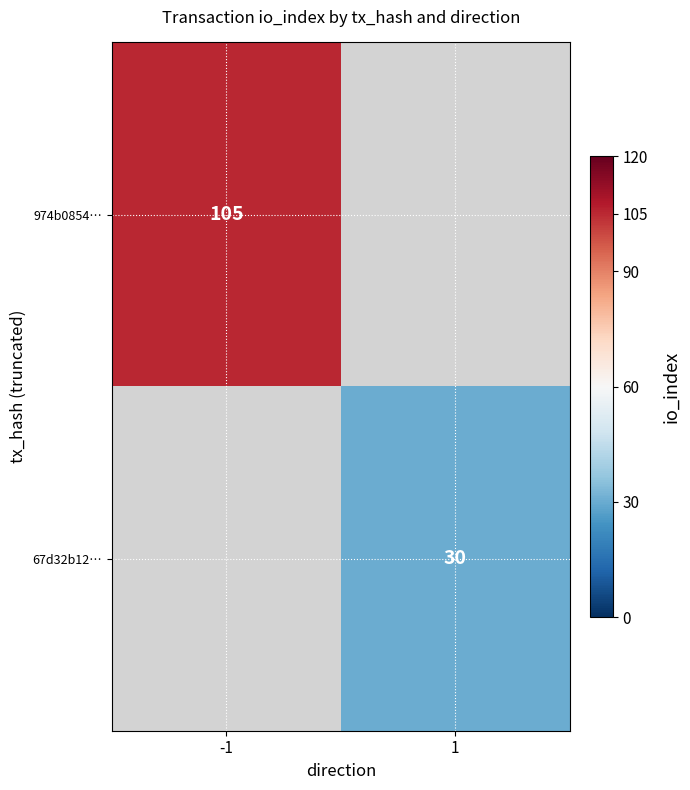

Is the value of 974b0854… at -1 greater than the value of 67d32b12… at 1?

Yes